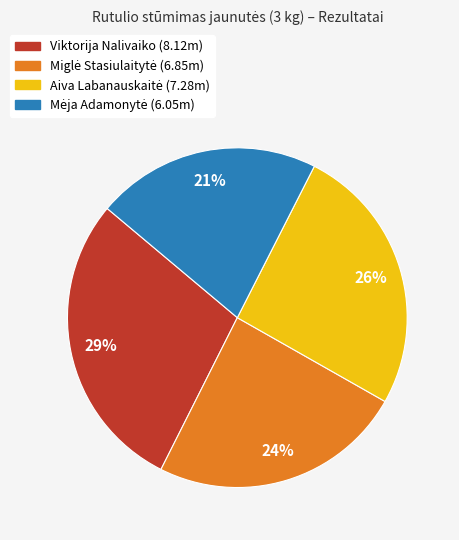

What percentage is the Viktorija Nalivaiko slice, to the nearest percent?

29%